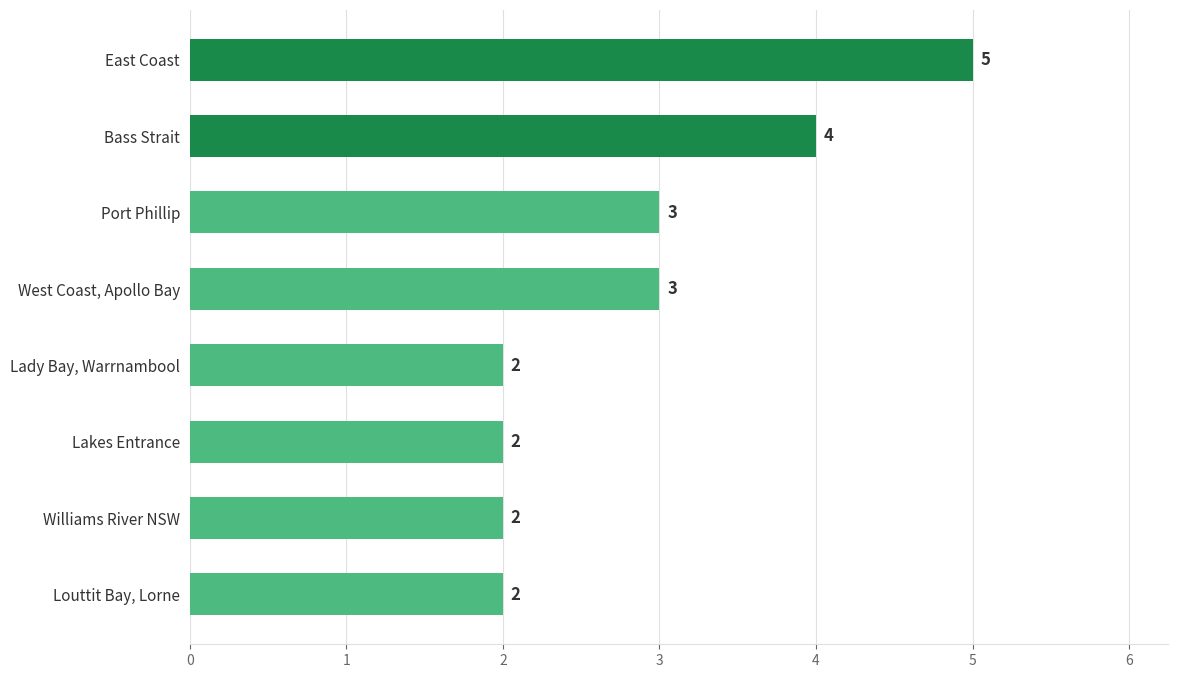

What is the ratio of the value at Lady Bay, Warrnambool to the value at Williams River NSW?

1.0